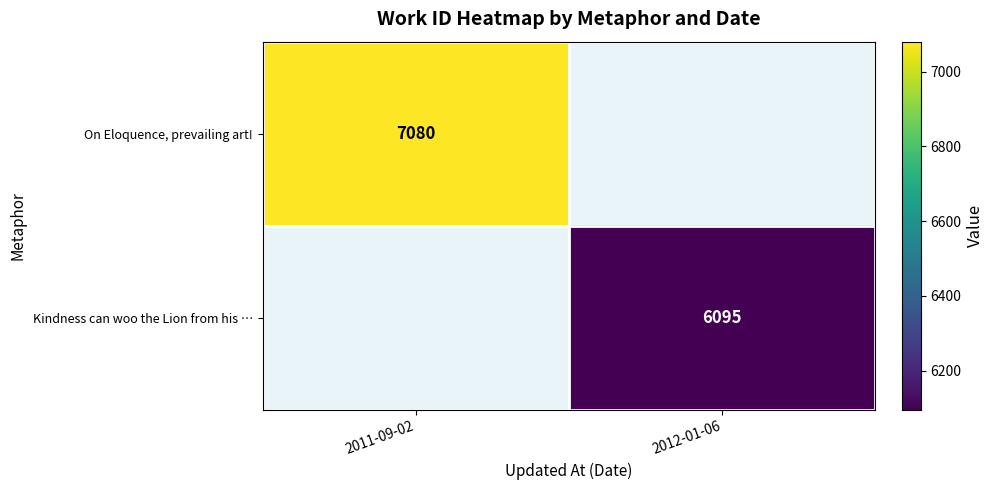

Count the number of categories in the chart.

2